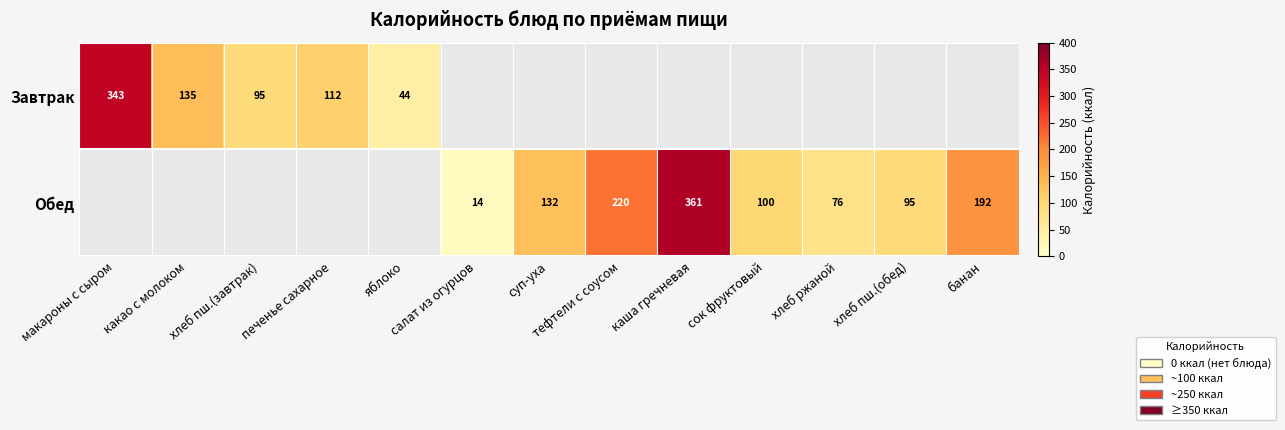

What is the total value across all series at каша гречневая?

360.7